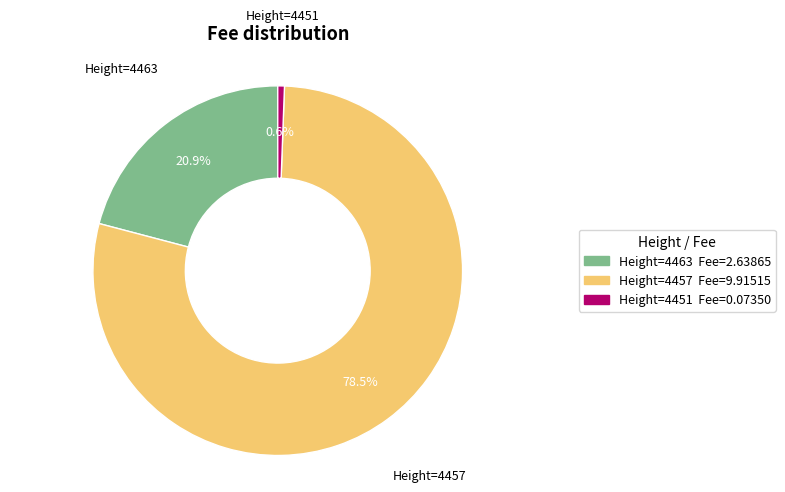

What percentage is NOT represented by Height=4463?

79.1%